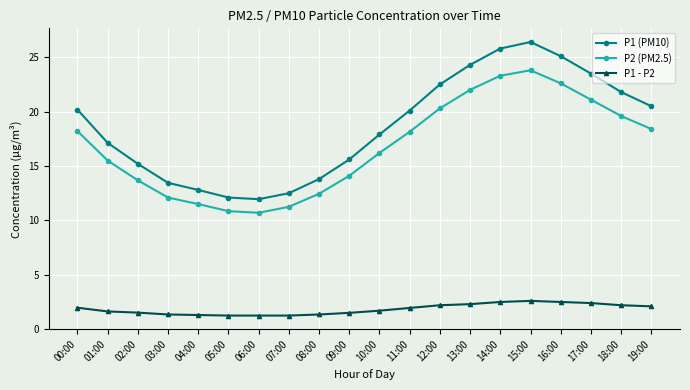

True or false: P2 (PM2.5) has more than 0 interior local peaks.

True